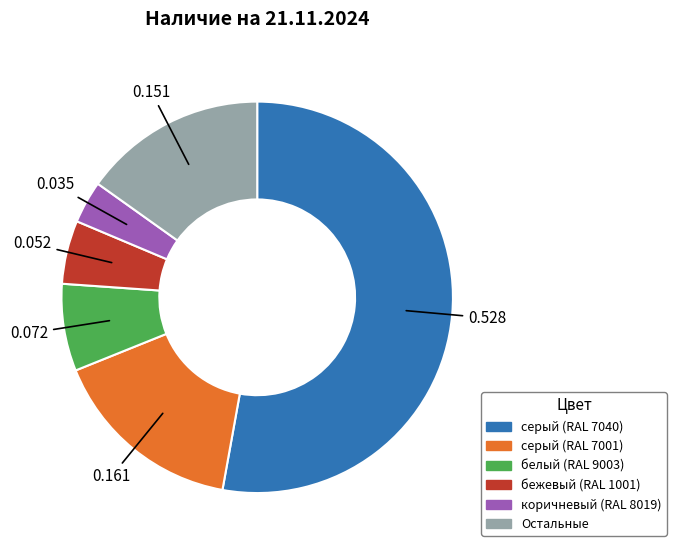

Is there any slice that represents more than half of the pie?

Yes